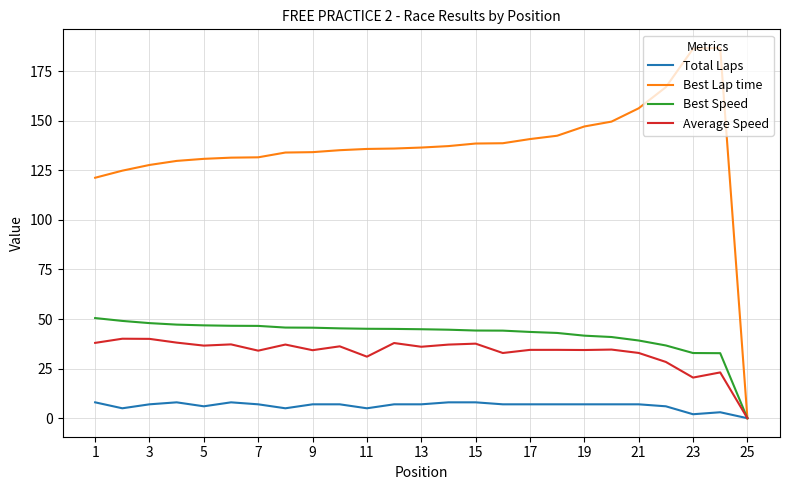

Rank the series by their maximum value, from lowest to highest.

Total Laps, Average Speed, Best Speed, Best Lap time